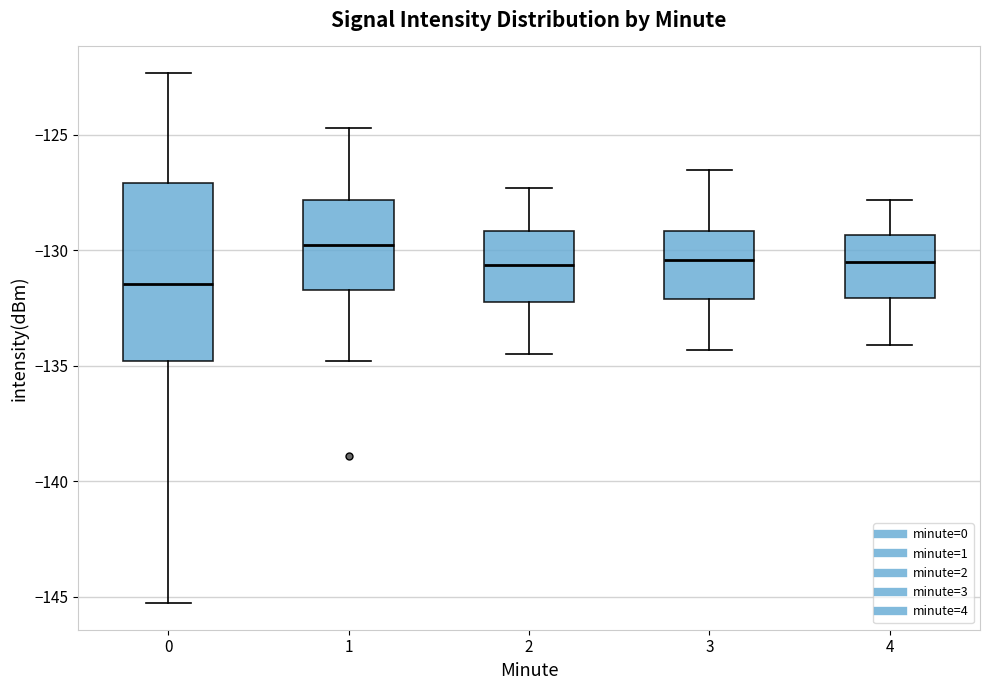

Where does the lower whisker of the box at x = 1 end on the y-axis? The values are not printed on the chart, so give them approximately, as read against the axis.

-135.0